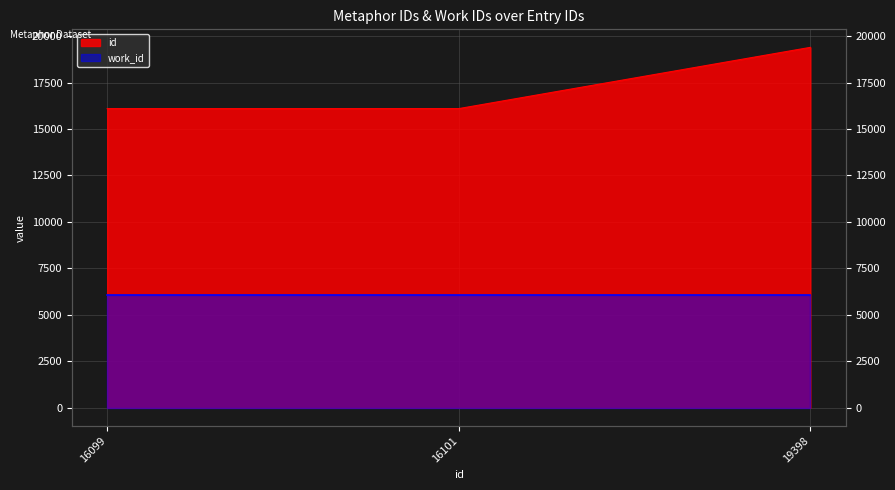

List the labels in order of value, largest first.

19398, 16101, 16099